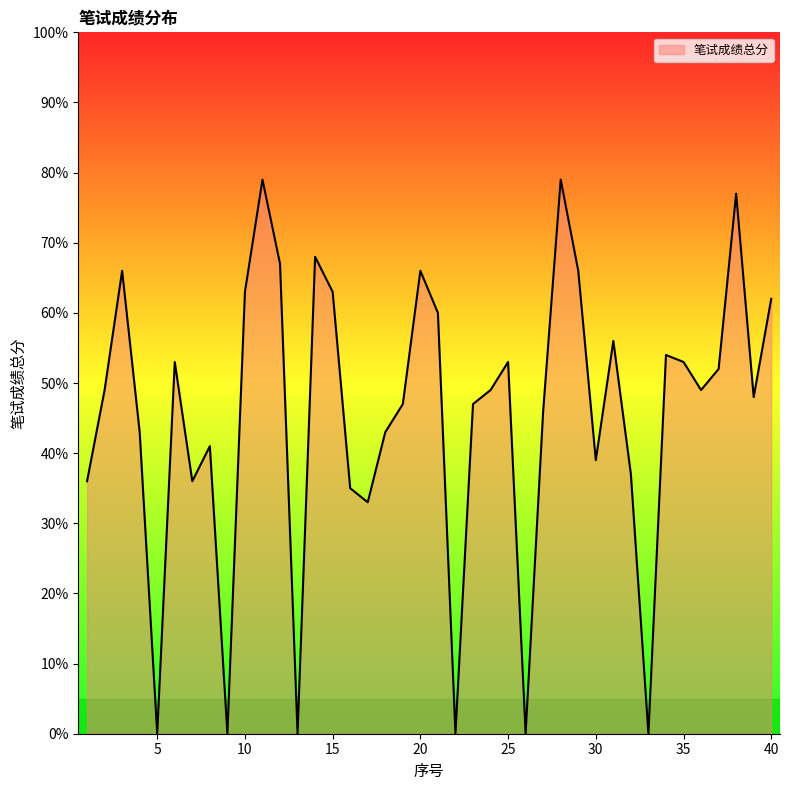

How many lines are shown in the chart?

1